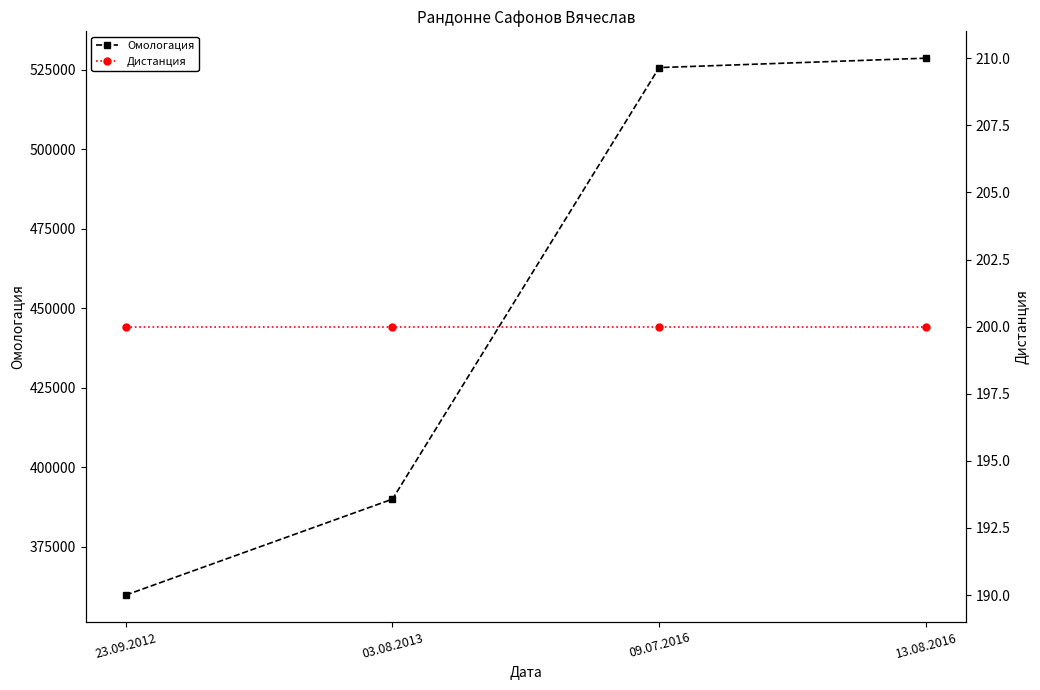

At which category is the sum across all series the highest?

13.08.2016